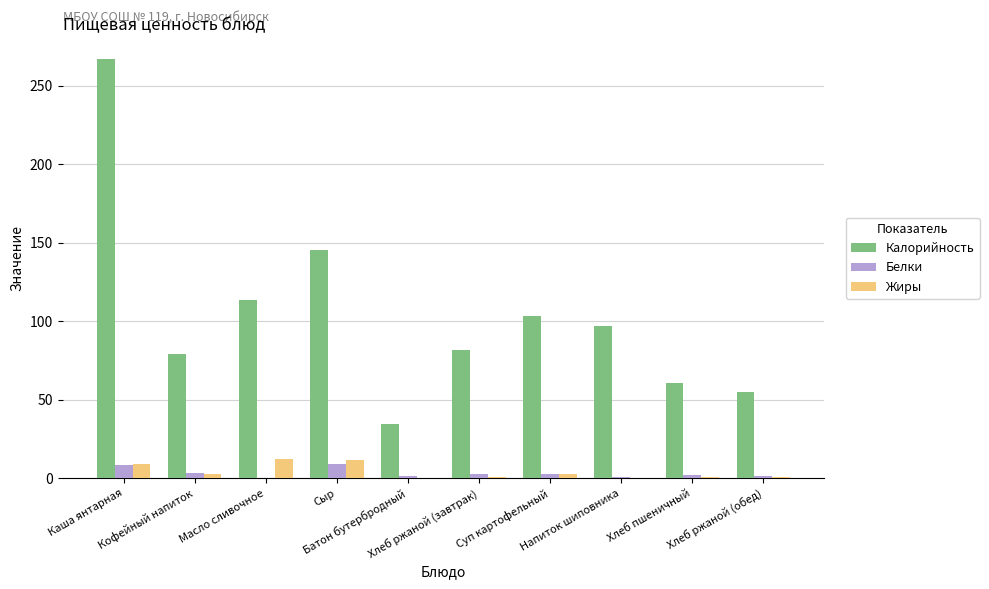

How many groups of bars are there?

10